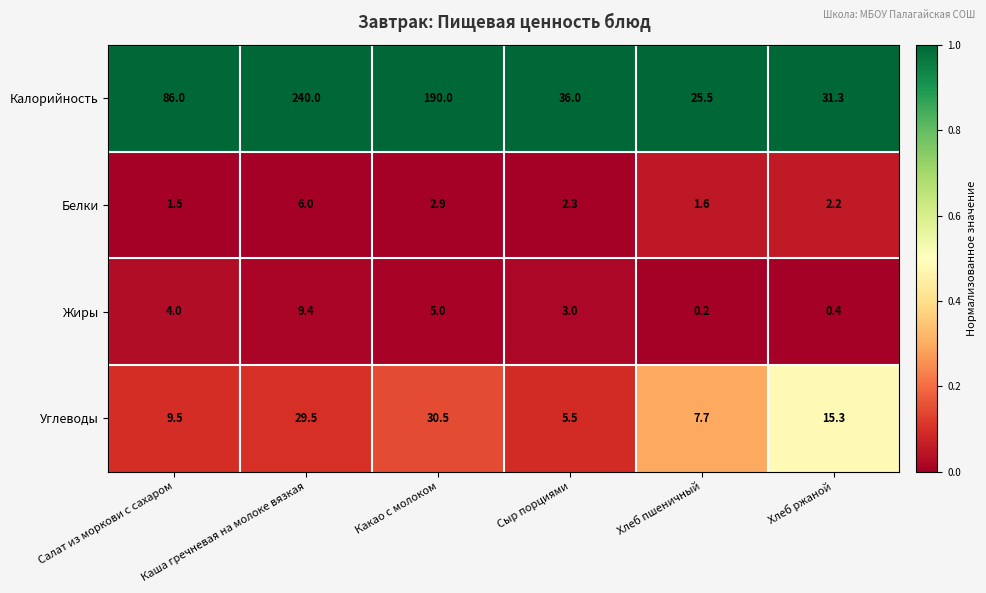

At which label is Жиры closest to 4?

Салат из моркови с сахаром